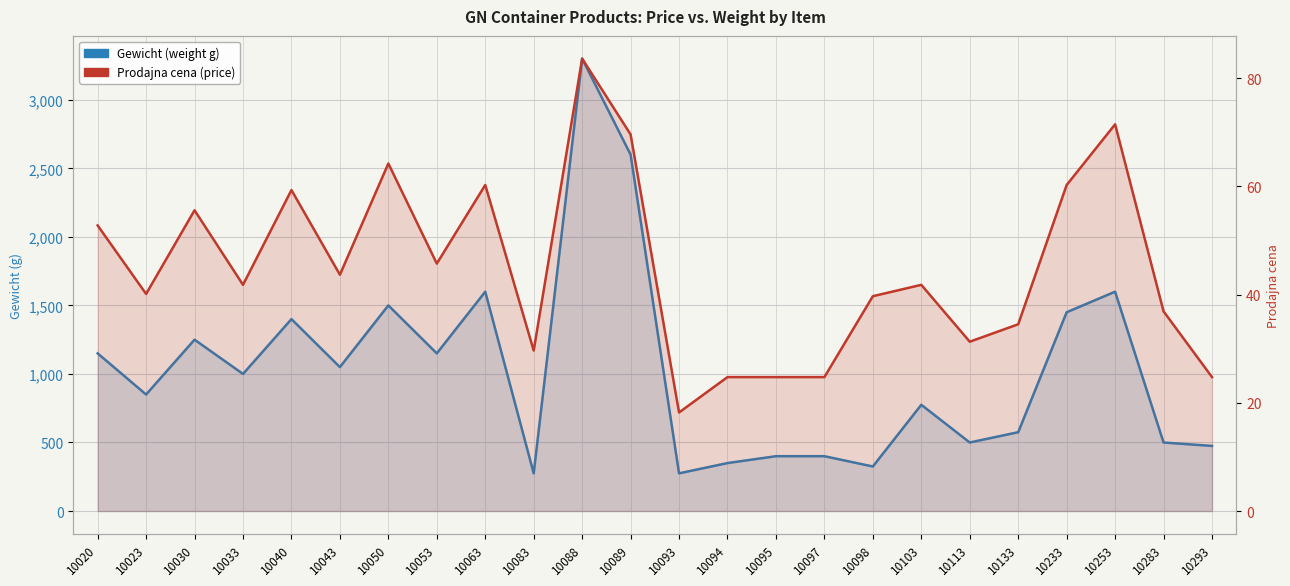

Reading right to left, transcribe all the data shown in this chart.

Gewicht (weight g): 10293=475.0	10283=500.0	10253=1600.0	10233=1450.0	10133=575.0	10113=500.0	10103=775.0	10098=325.0	10097=400.0	10095=400.0	10094=350.0	10093=275.0	10089=2600.0	10088=3300.0	10083=275.0	10063=1600.0	10053=1150.0	10050=1500.0	10043=1050.0	10040=1400.0	10033=1000.0	10030=1250.0	10023=850.0	10020=1150.0
Prodajna cena (price): 10293=24.8	10283=36.9	10253=71.5	10233=60.2	10133=34.5	10113=31.3	10103=41.8	10098=39.7	10097=24.8	10095=24.8	10094=24.8	10093=18.2	10089=69.6	10088=83.6	10083=29.7	10063=60.2	10053=45.7	10050=64.2	10043=43.7	10040=59.3	10033=41.8	10030=55.6	10023=40.1	10020=52.8